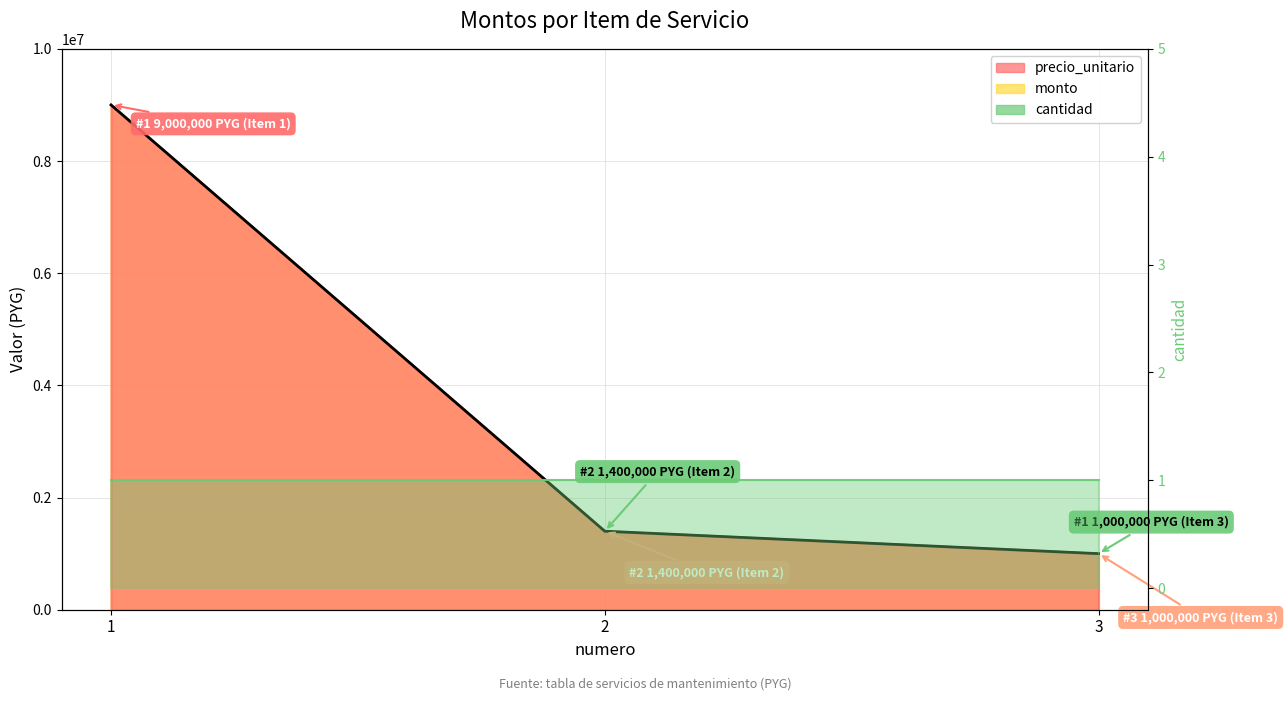

Reading right to left, extract all data points from this chart.

1000000	1400000	9000000